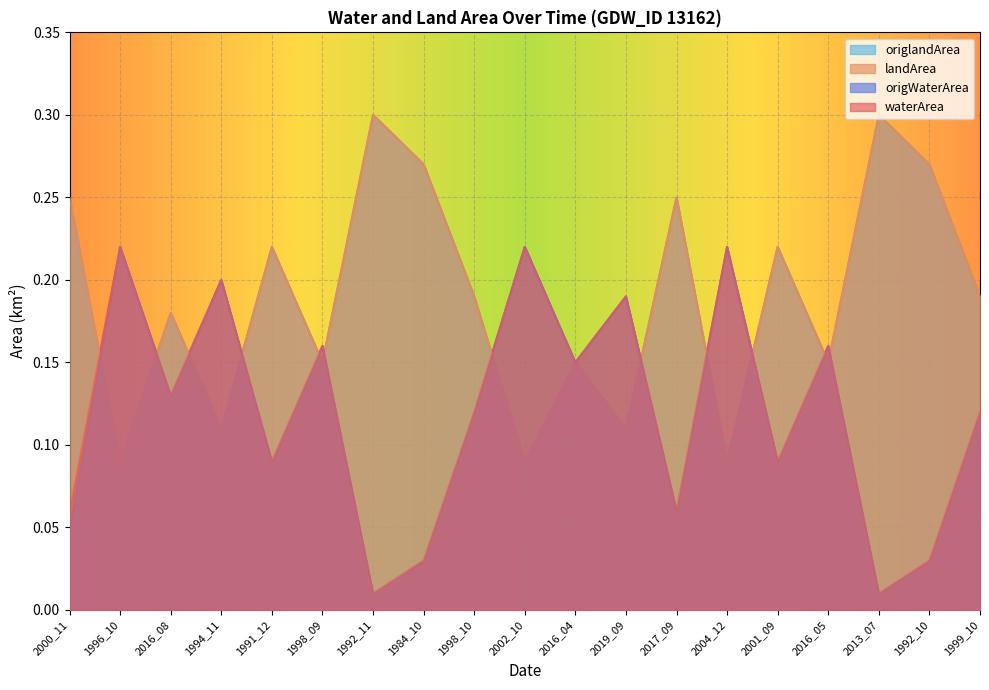

What is the highest value of the origWaterArea series?

0.2